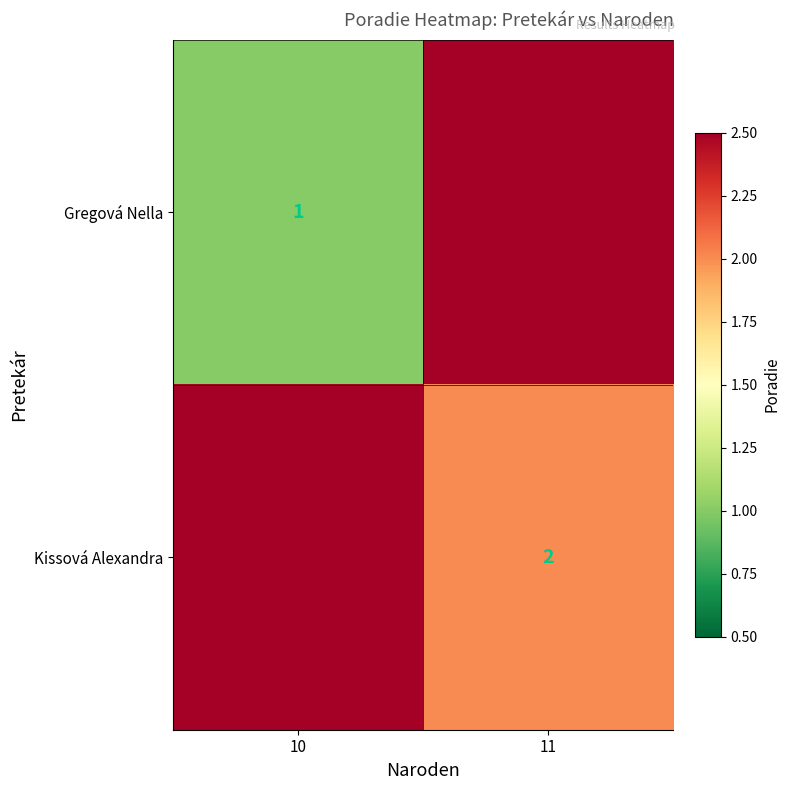

True or false: Gregová Nella has a value of 0 at 10.

False